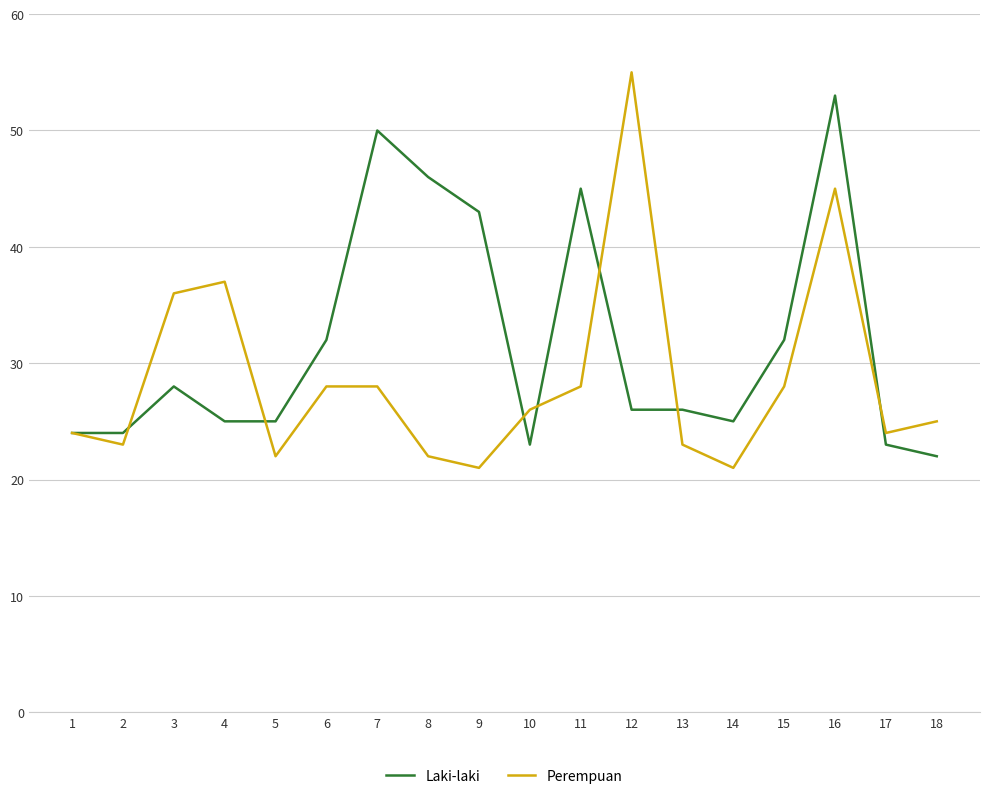

Reading left to right, what are all the values shown in this chart?

Laki-laki: 1=24	2=24	3=28	4=25	5=25	6=32	7=50	8=46	9=43	10=23	11=45	12=26	13=26	14=25	15=32	16=53	17=23	18=22
Perempuan: 1=24	2=23	3=36	4=37	5=22	6=28	7=28	8=22	9=21	10=26	11=28	12=55	13=23	14=21	15=28	16=45	17=24	18=25